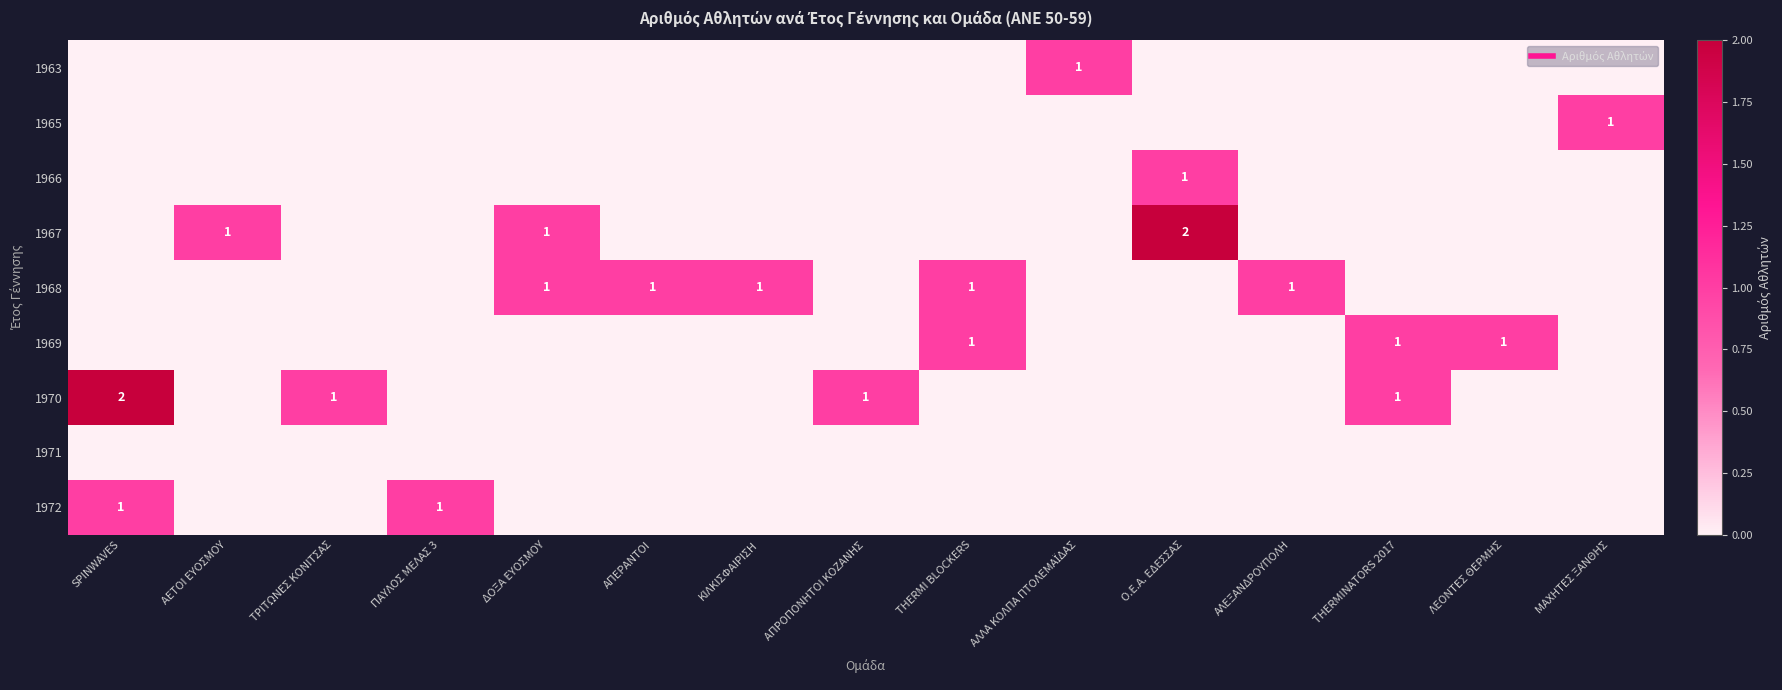

What is the difference between the highest and lowest values at ΛΕΟΝΤΕΣ ΘΕΡΜΗΣ?

1